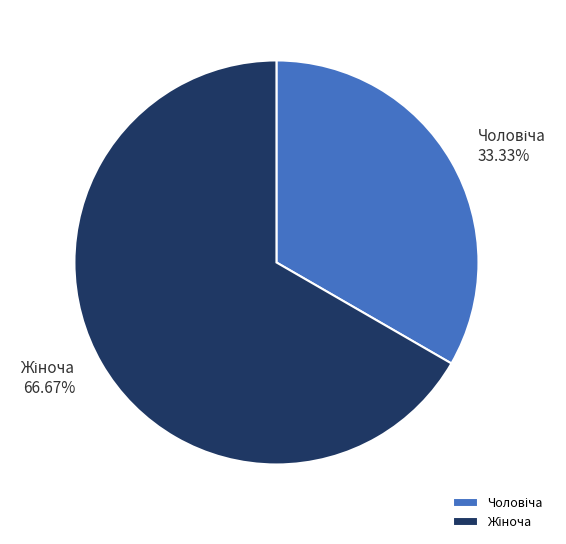

Is there a majority slice in this chart?

Yes